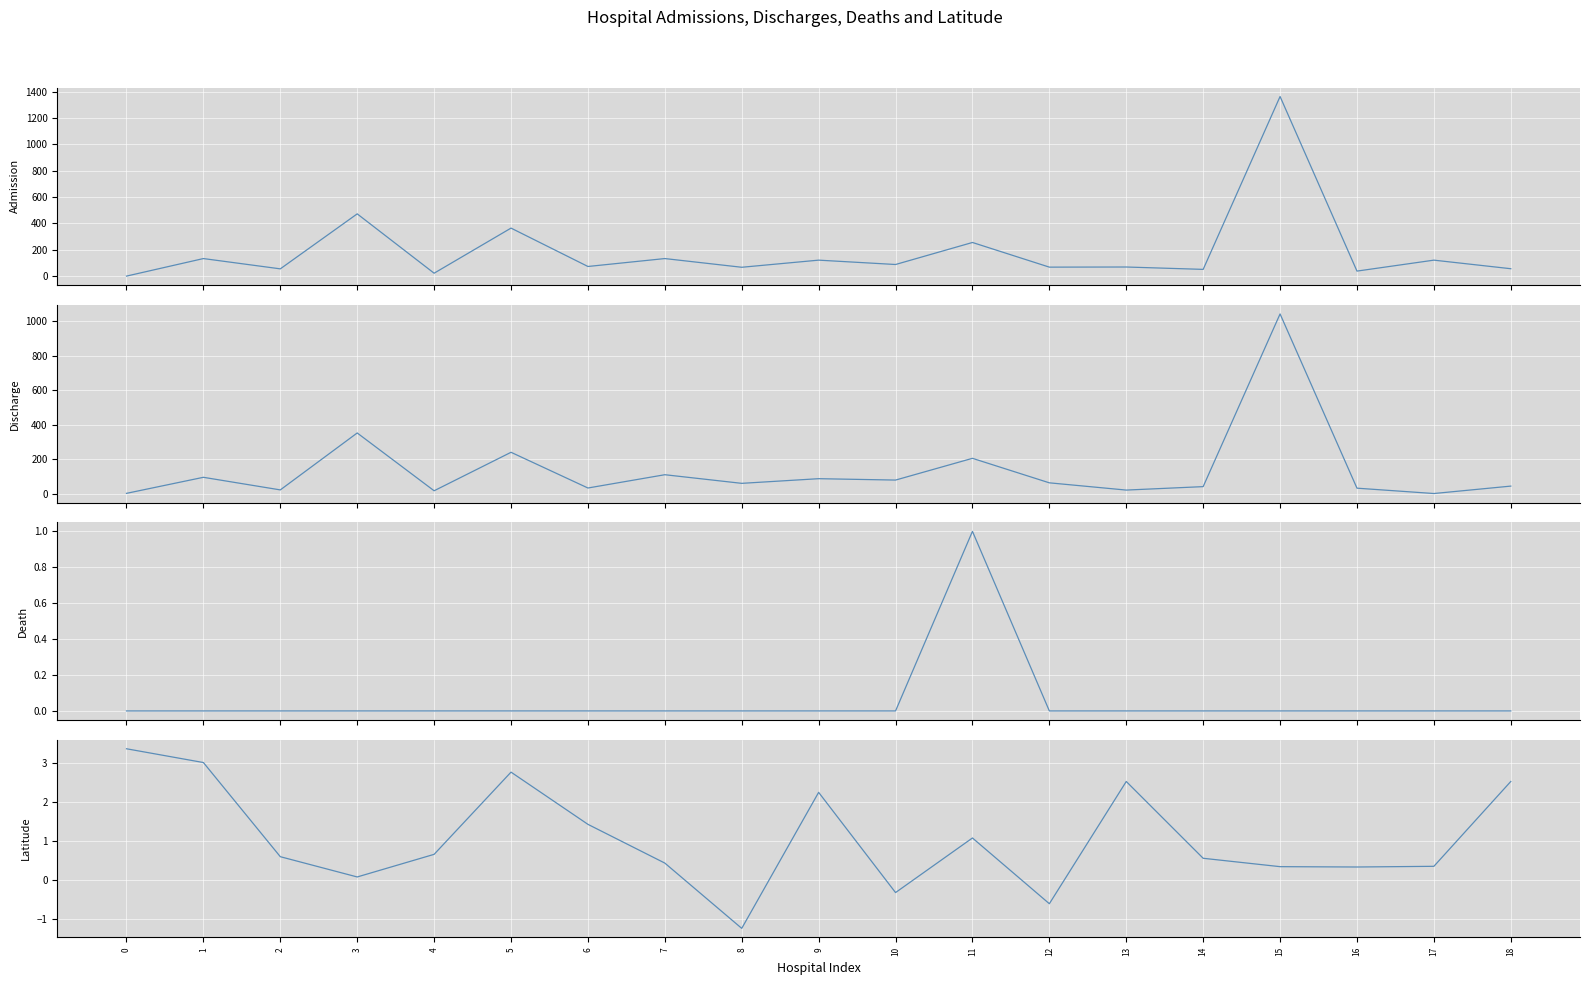

What is the value of the Admission point at the 9th from the left?

68.0